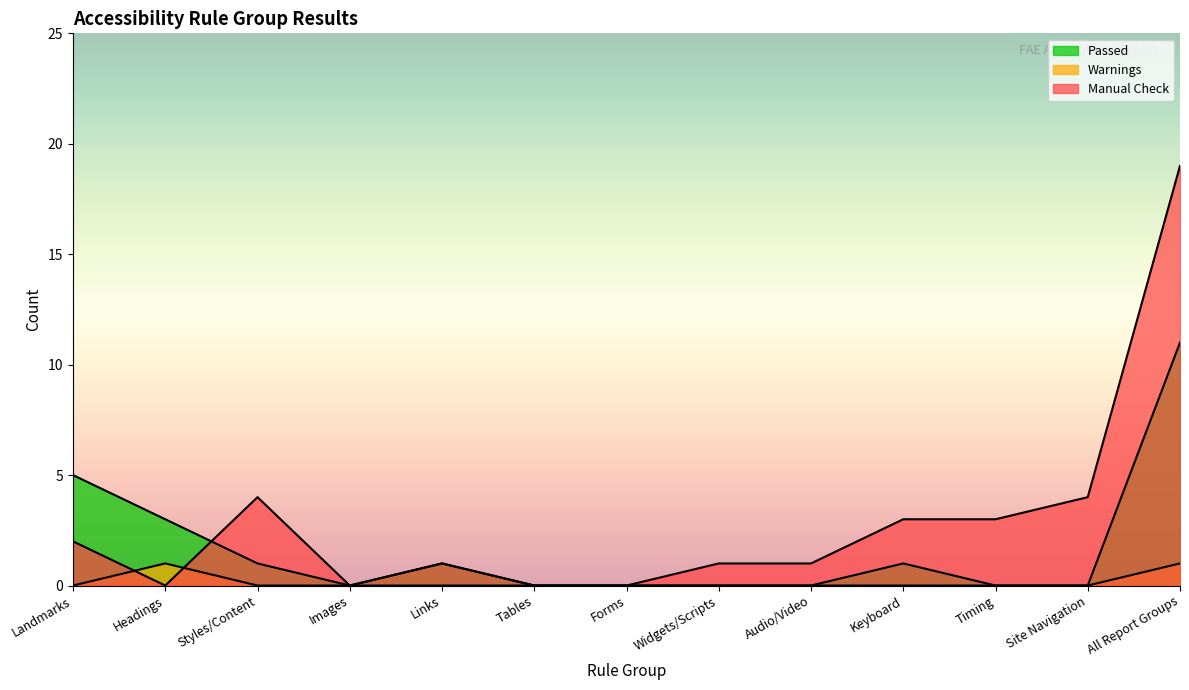

How many values in Manual Check are above zero?

9